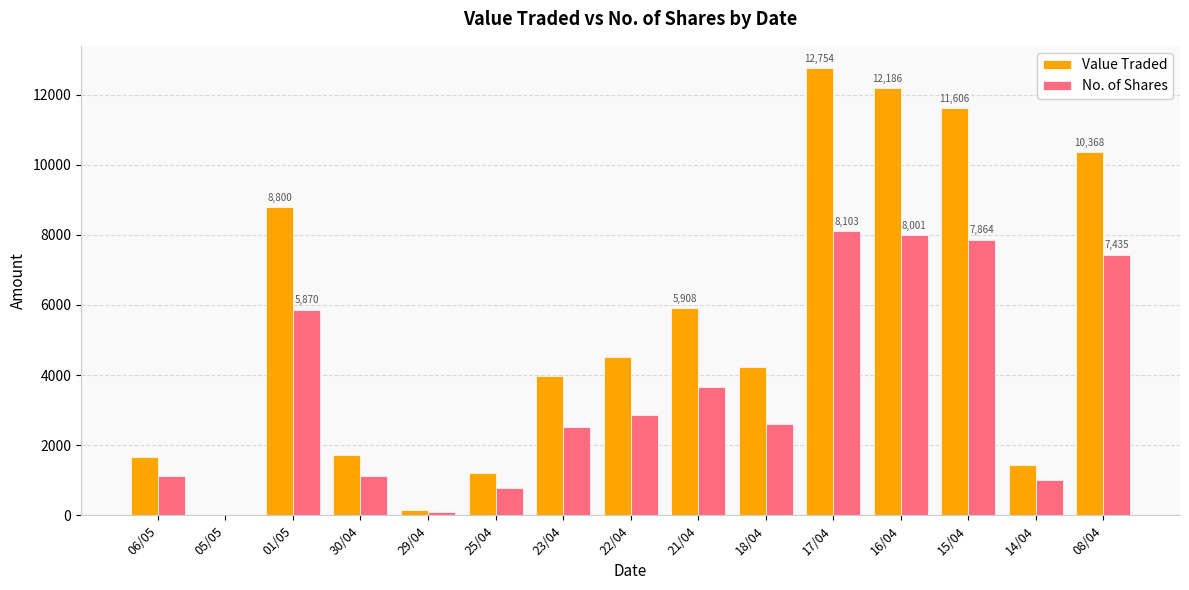

What is the average value of the No. of Shares series?

3535